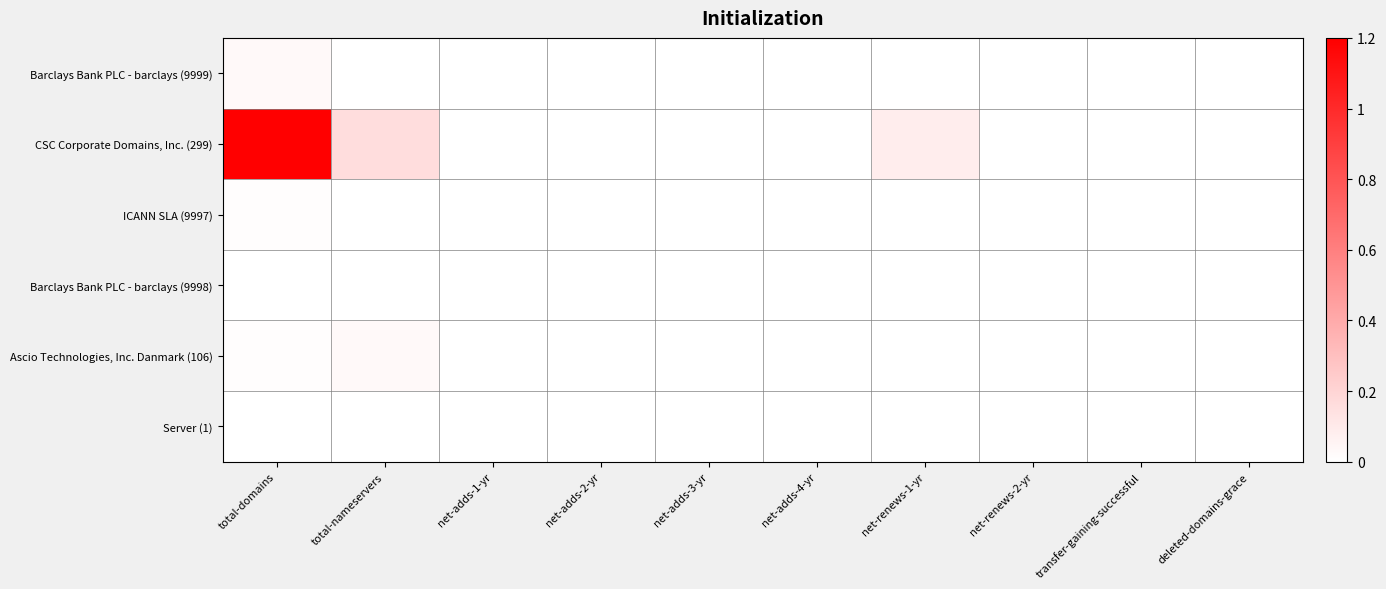

Which series has the widest spread of values?

CSC Corporate Domains, Inc. (299)